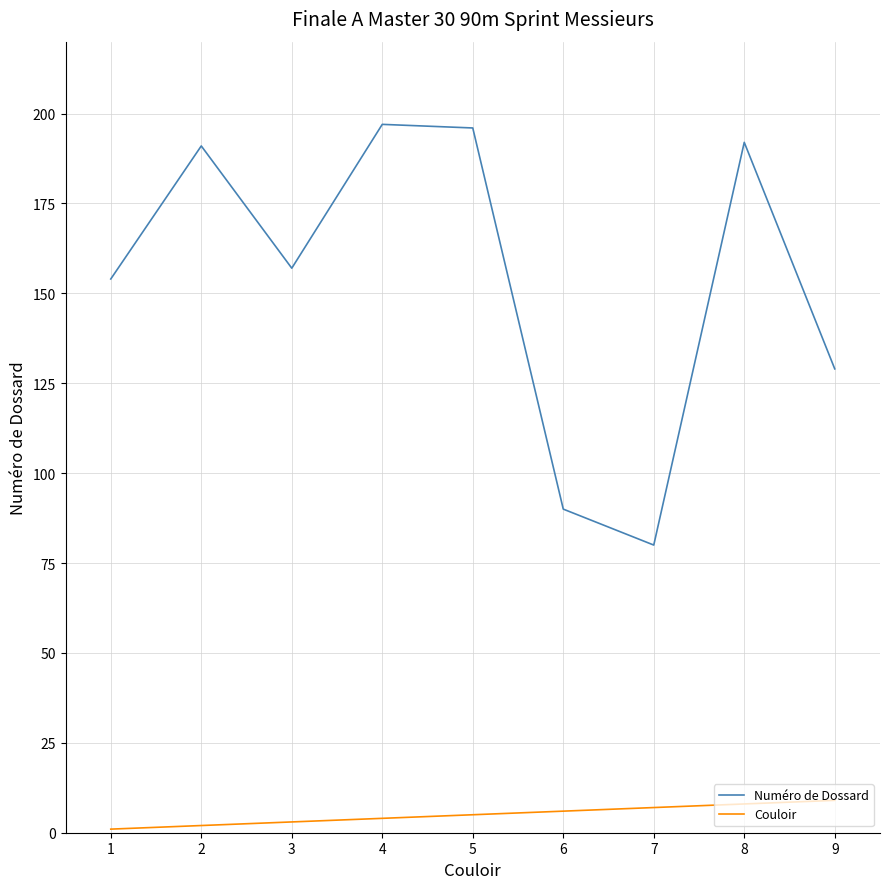

In Numéro de Dossard, how many points are lower than both neighbors (excluding endpoints)?

2